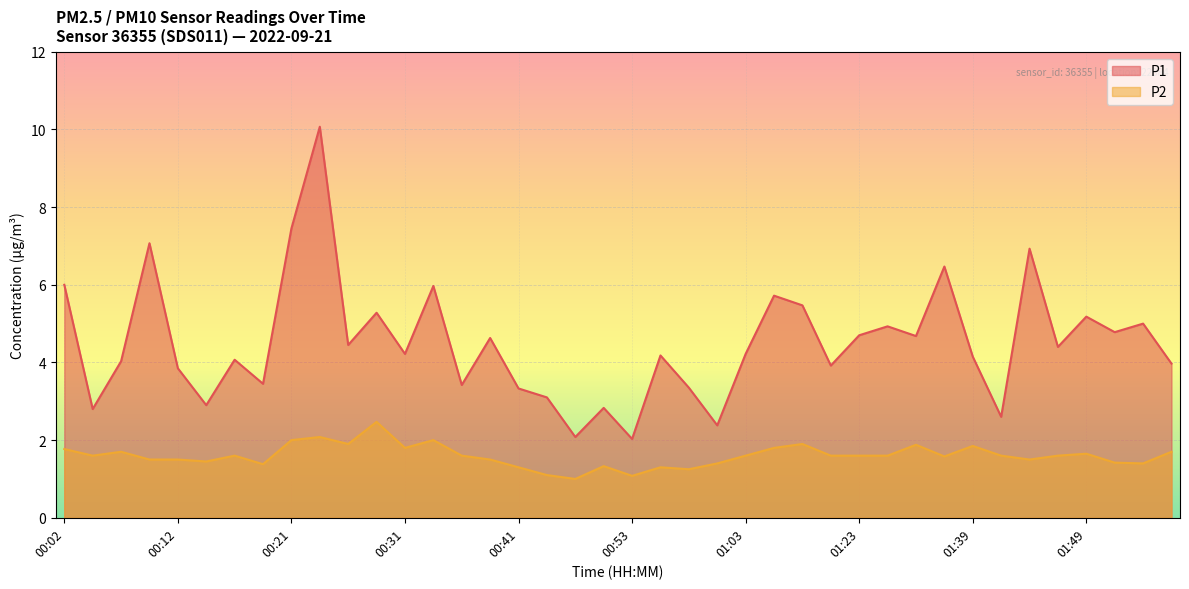

Where is P2 nearest to the value 1?

00:49